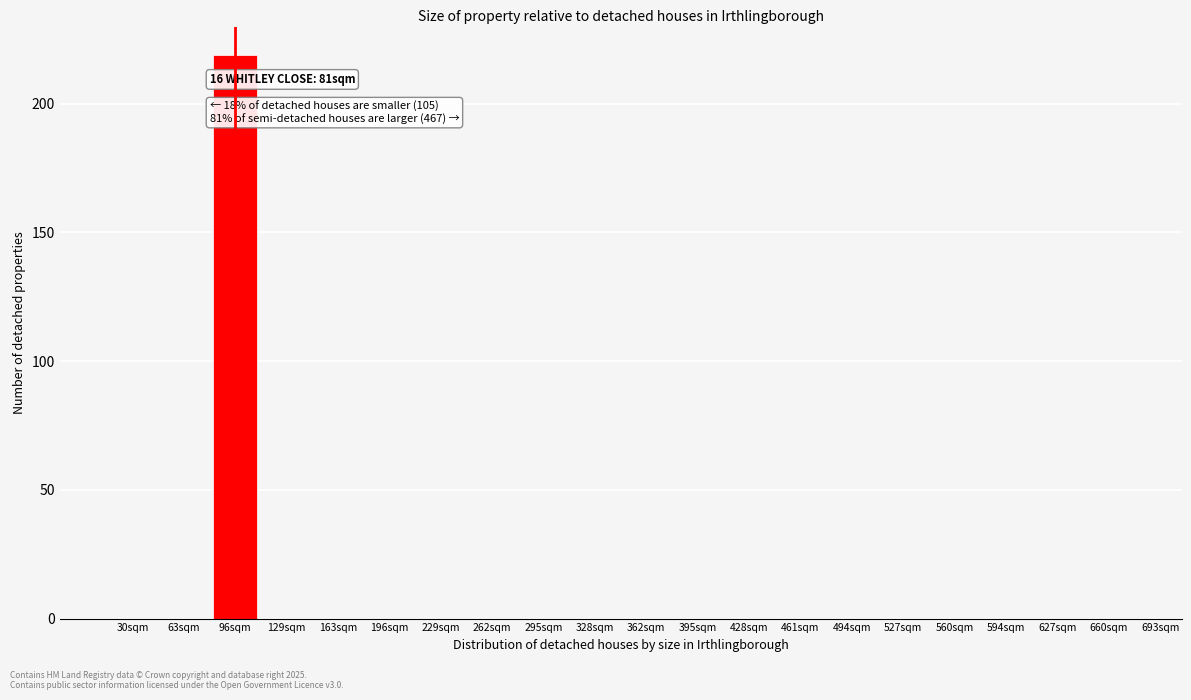

Reading right to left, transcribe all the data shown in this chart.

660sqm=0	627sqm=0	594sqm=0	560sqm=0	527sqm=0	494sqm=0	461sqm=0	428sqm=0	395sqm=0	362sqm=0	328sqm=0	295sqm=0	262sqm=0	229sqm=0	196sqm=0	163sqm=0	129sqm=0	96sqm=219	63sqm=0	30sqm=0